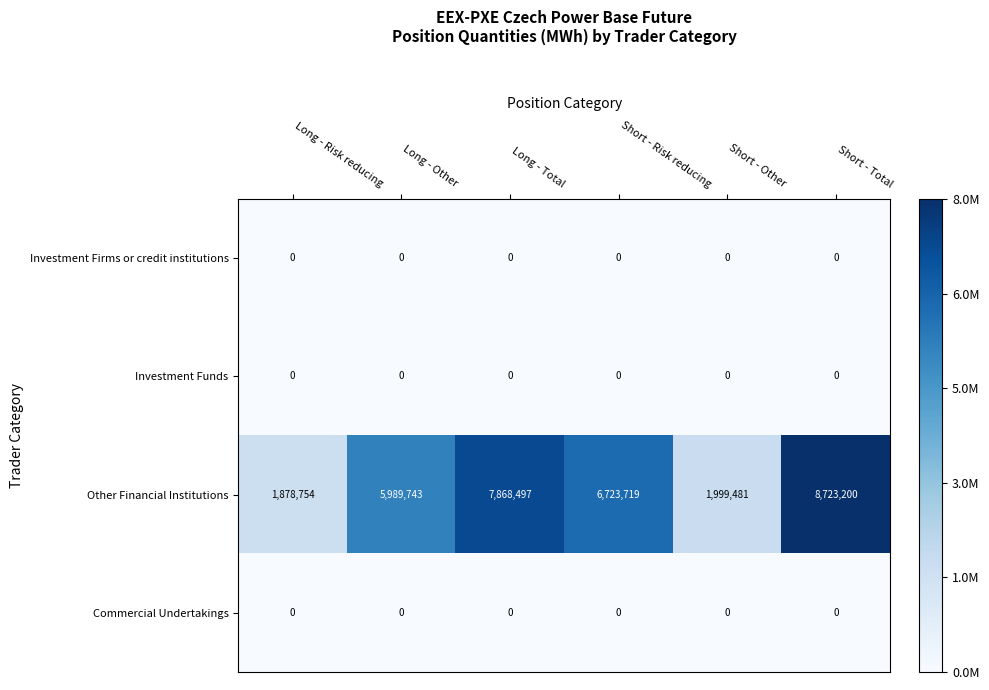

List the labels in order of Other Financial Institutions value, smallest first.

Long - Risk reducing, Short - Other, Long - Other, Short - Risk reducing, Long - Total, Short - Total